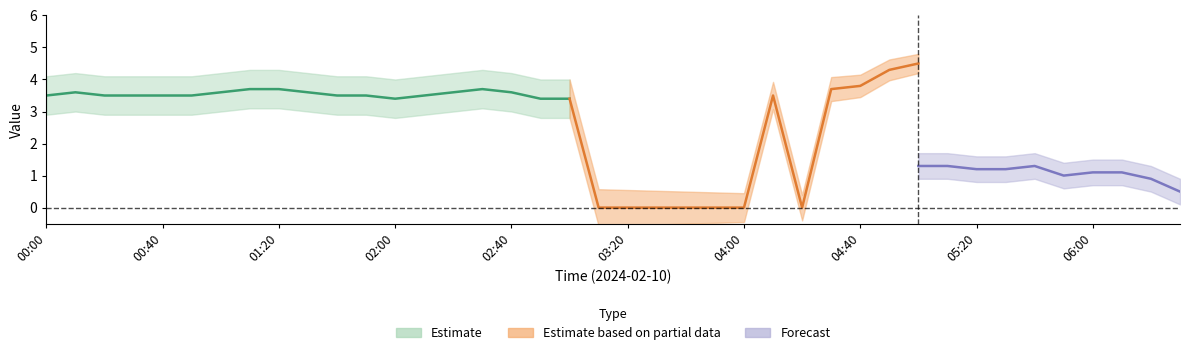

Where does the col_1 series first go above 3?

00:00